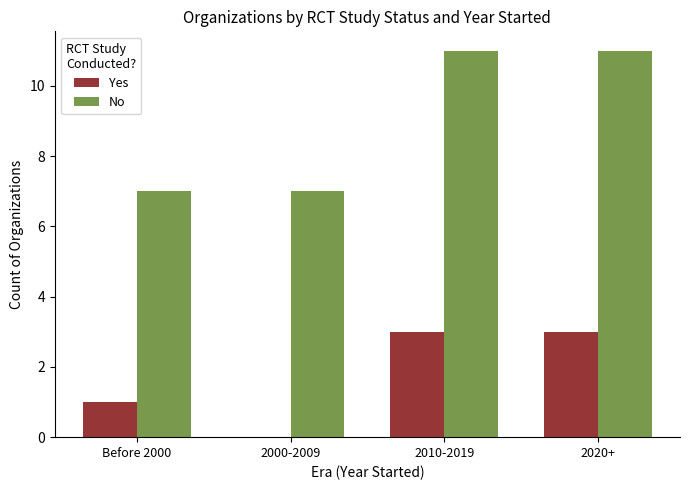

The value of No at 2020+ is 5. True or false?

False